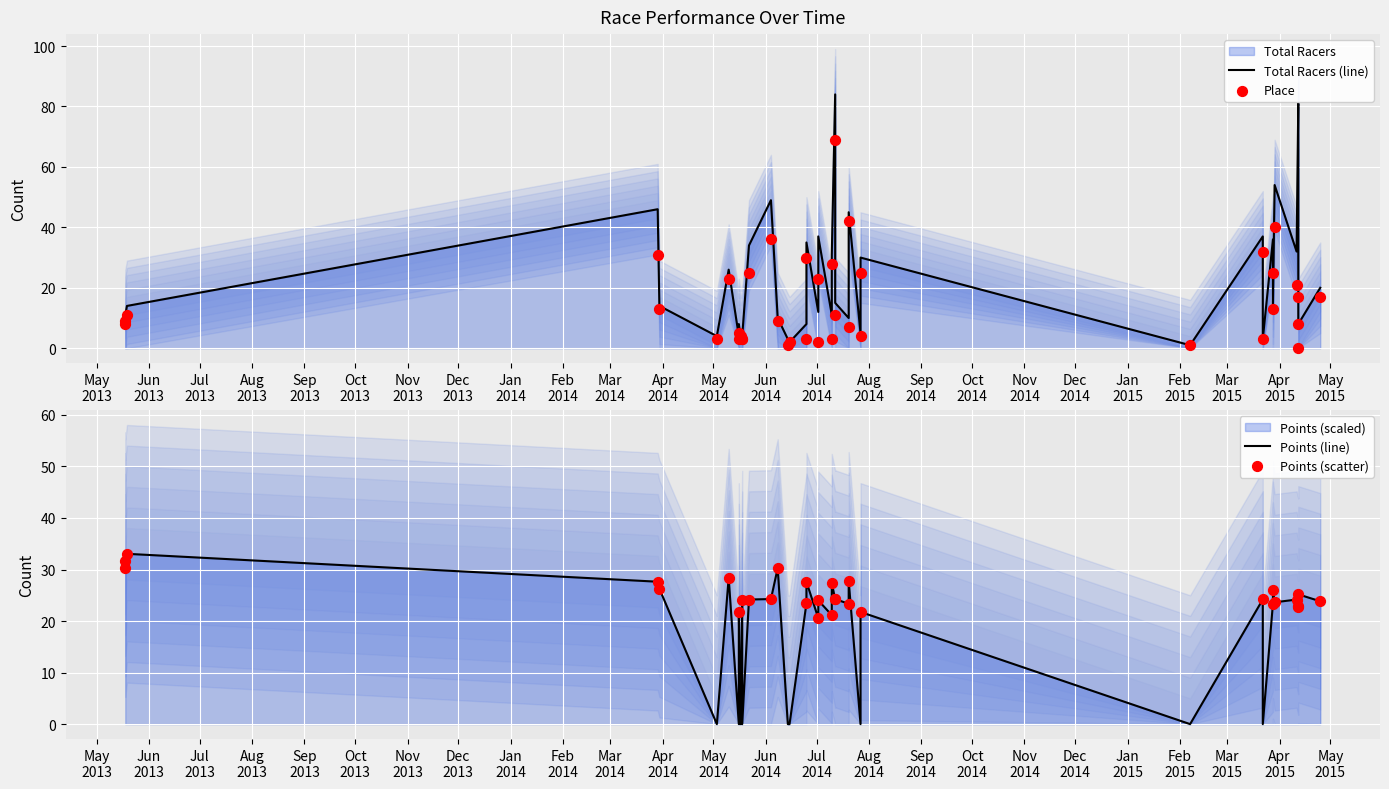

At which category is the sum across all series the highest?

Apr
2015